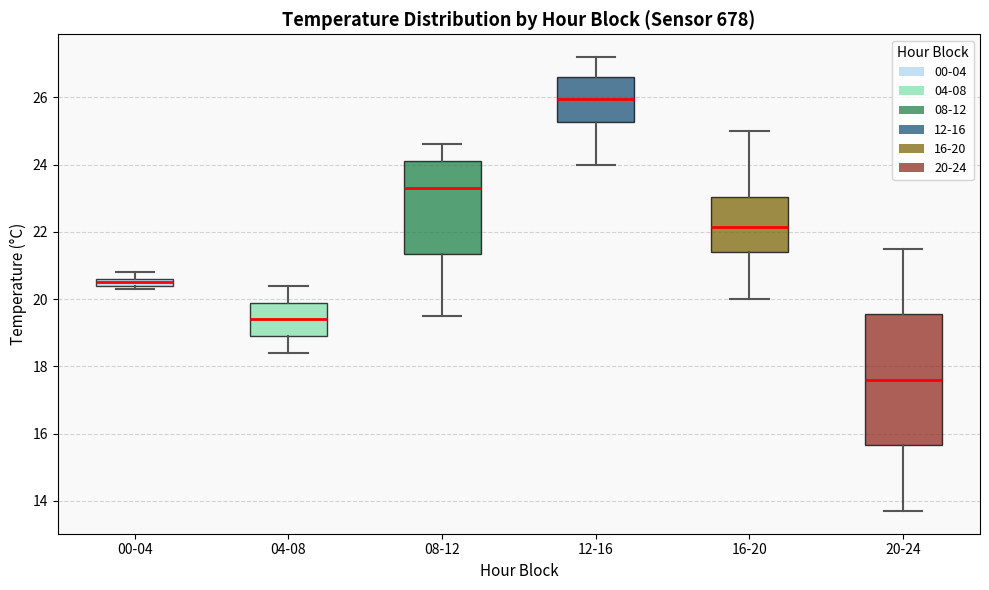

Where does the lower whisker of the box for 04-08 end on the y-axis? The values are not printed on the chart, so give them approximately, as read against the axis.

18.4